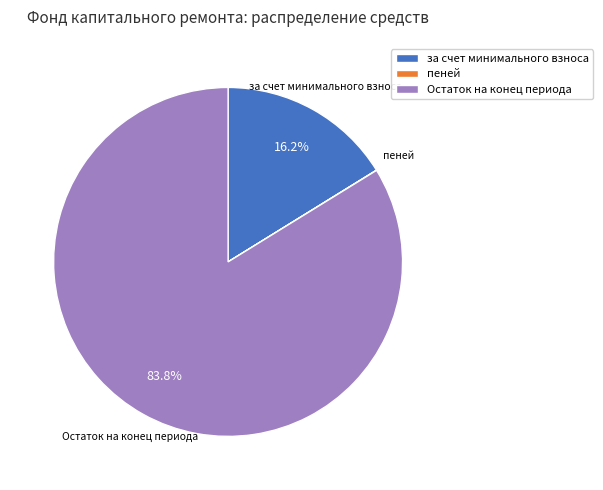

What percentage is NOT represented by Остаток на конец периода?

16.2%